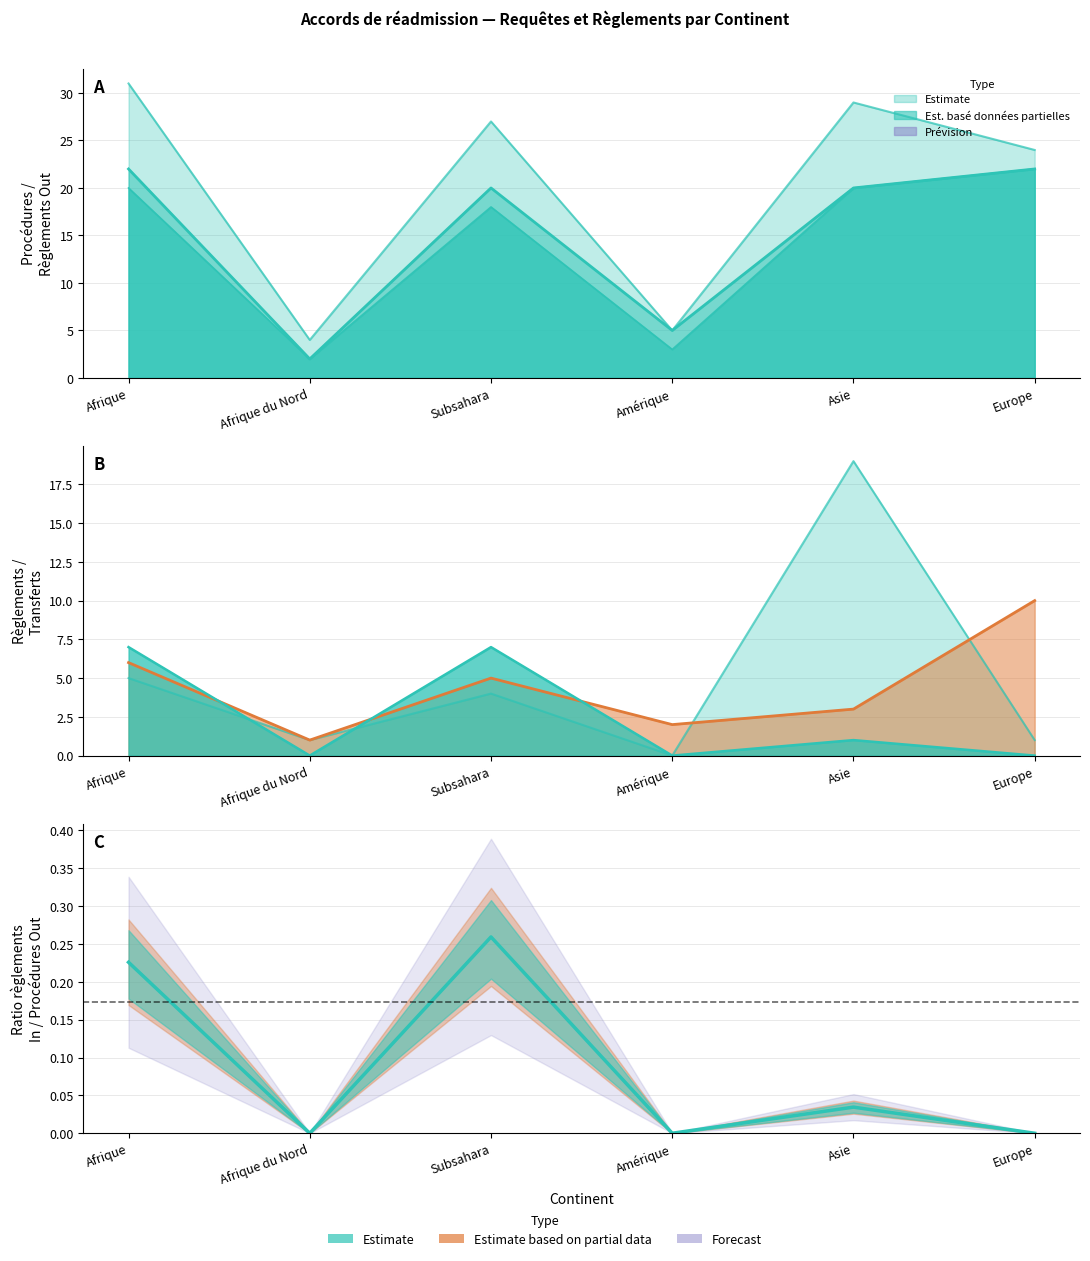

Which category has the lowest value across all series?

Afrique du Nord